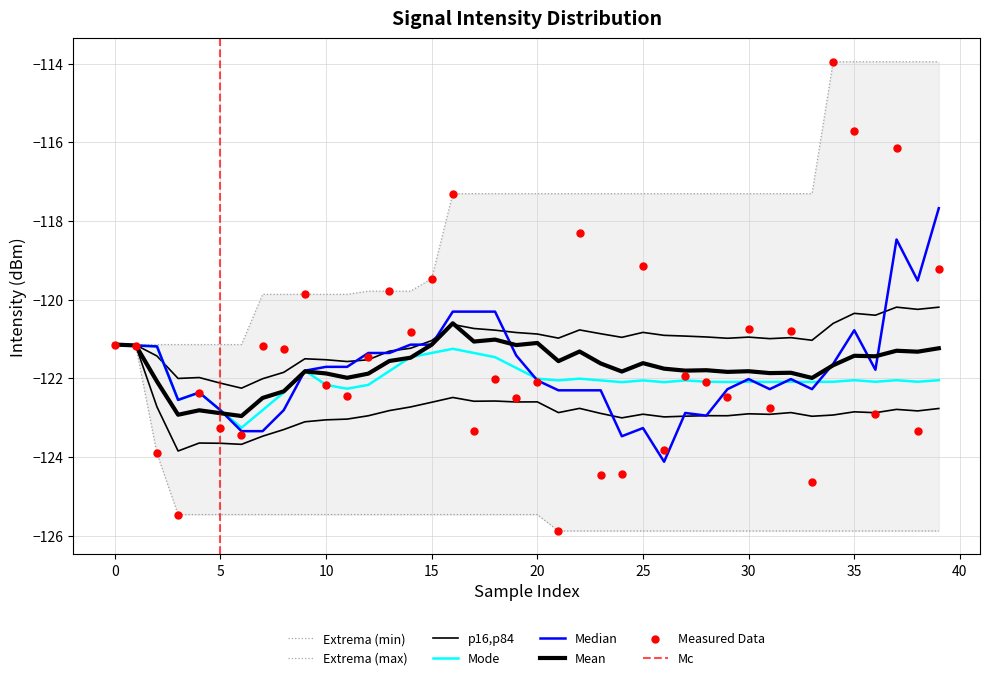

At how many categories does at least one series exceed -125?

40